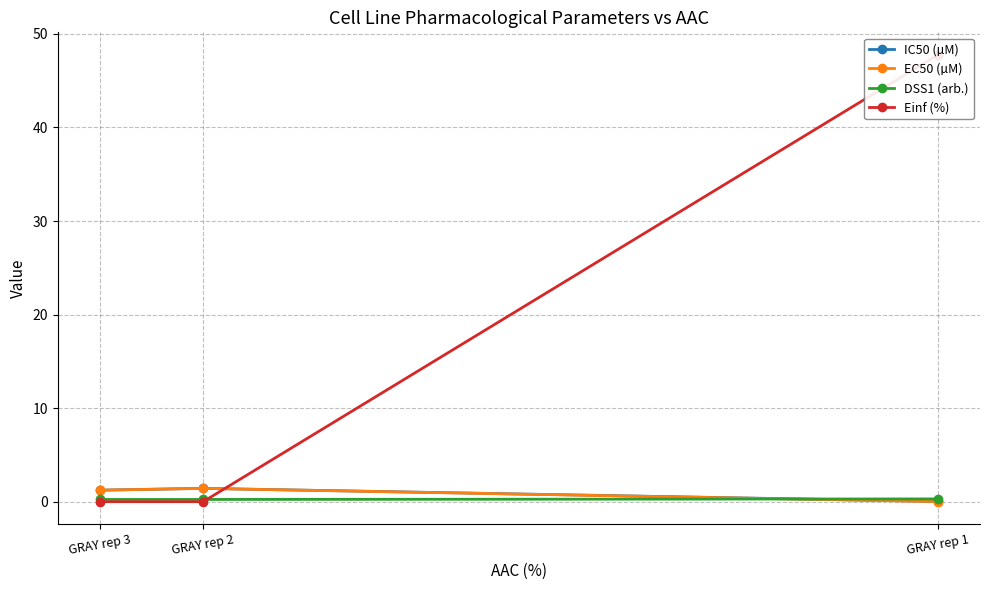

What is the sum of the EC50 (µM) values at GRAY rep 2 and GRAY rep 1?

1.4